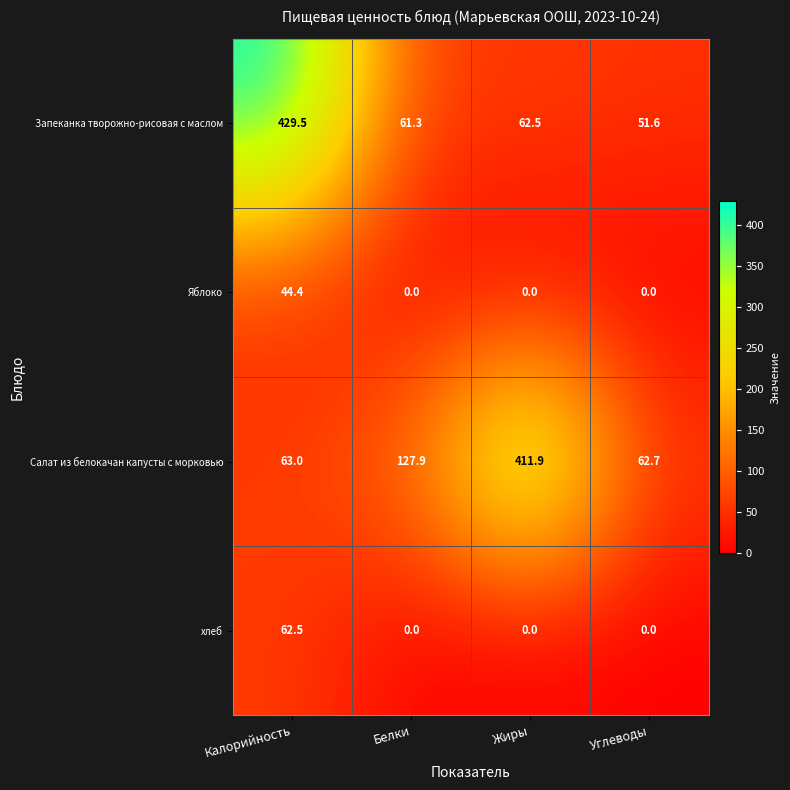

At how many categories does at least one series exceed 111?

3